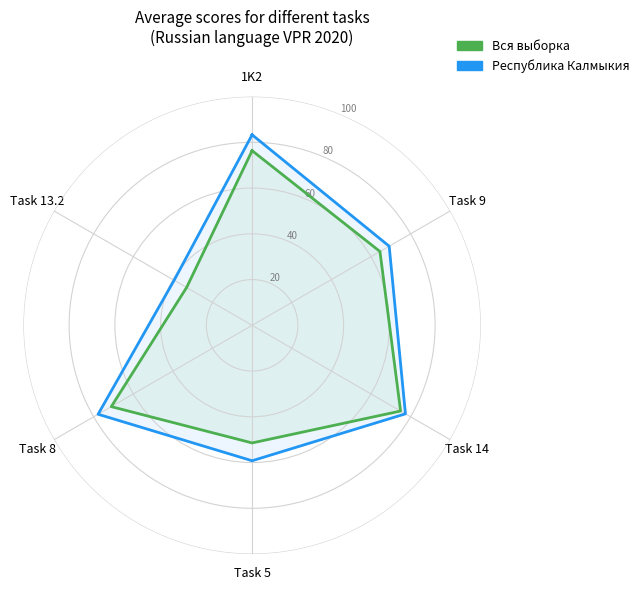

What is the value of the Республика Калмыкия point at the 7th from the left?

83.3